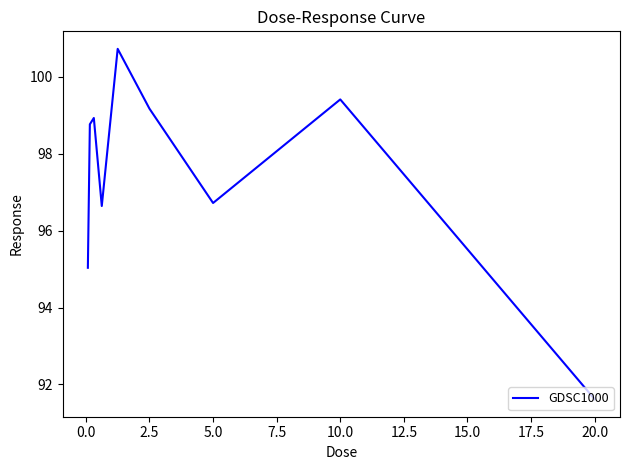

What is the difference between the maximum and minimum values?

9.1